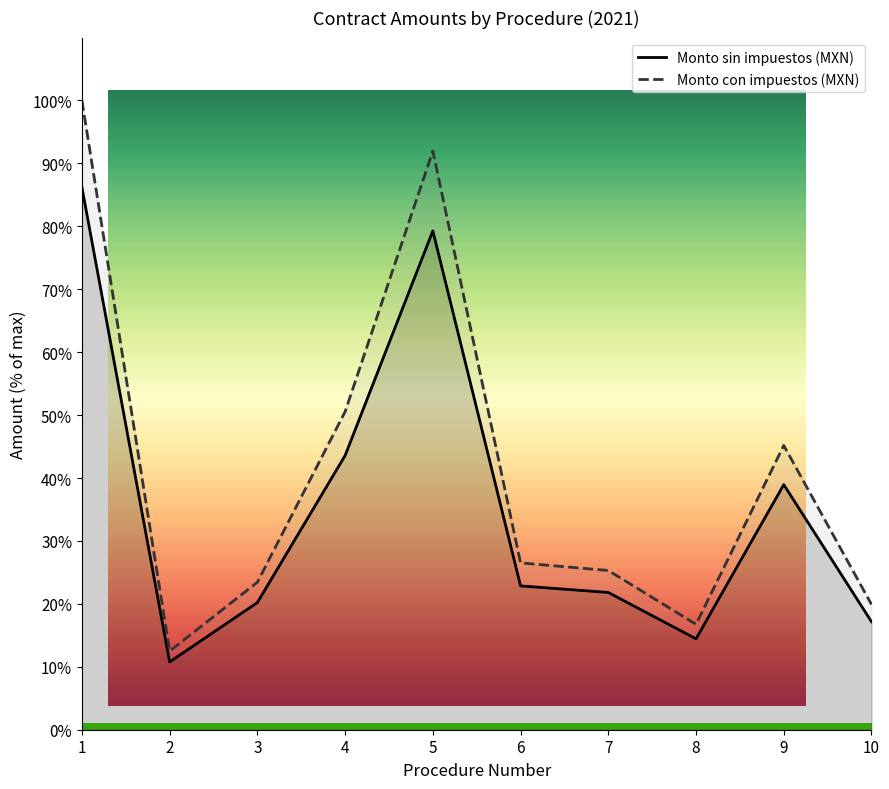

Which series changed the most between 6 and 7?

Monto con impuestos (MXN)